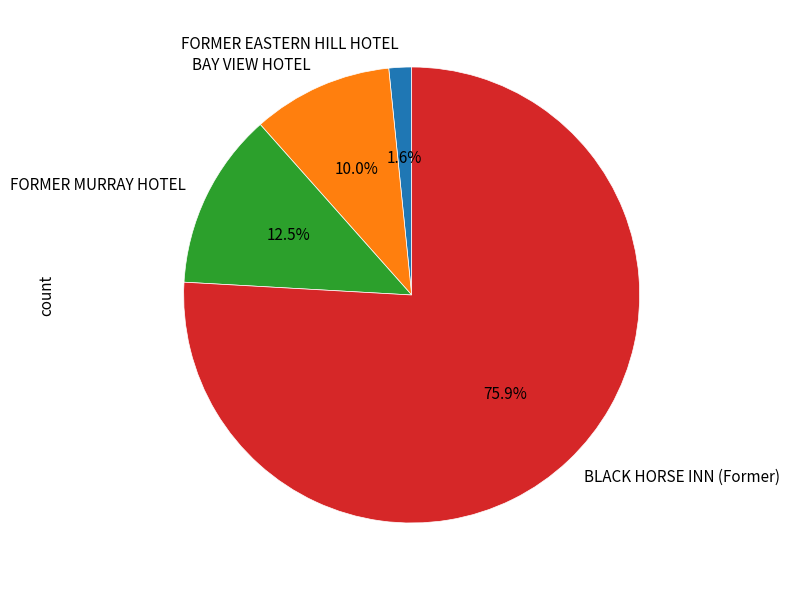

Is it true that BLACK HORSE INN (Former) is 85% of the pie?

False